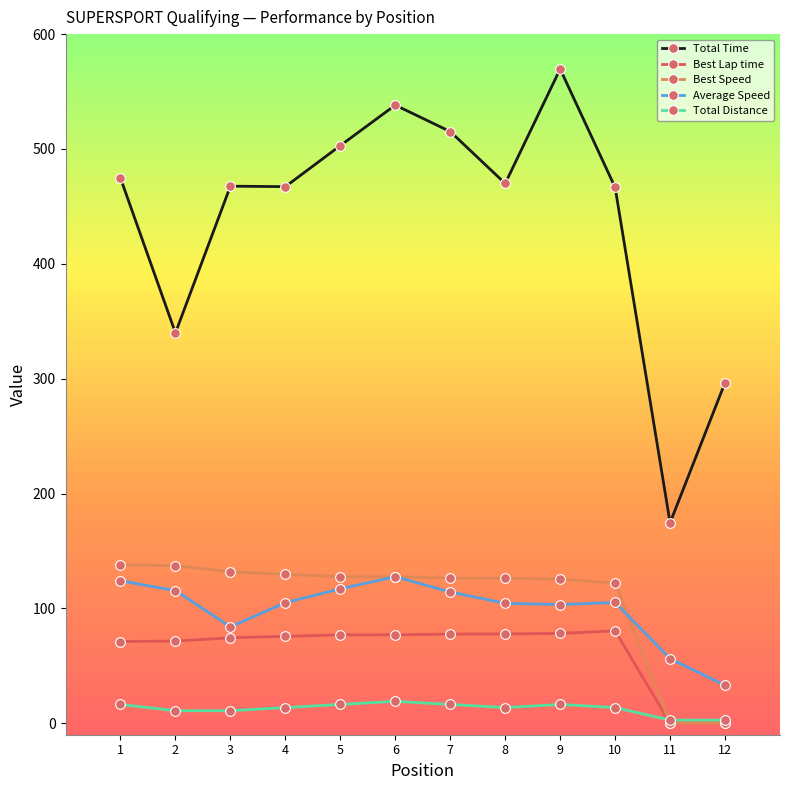

What is the maximum value for Average Speed?

127.6